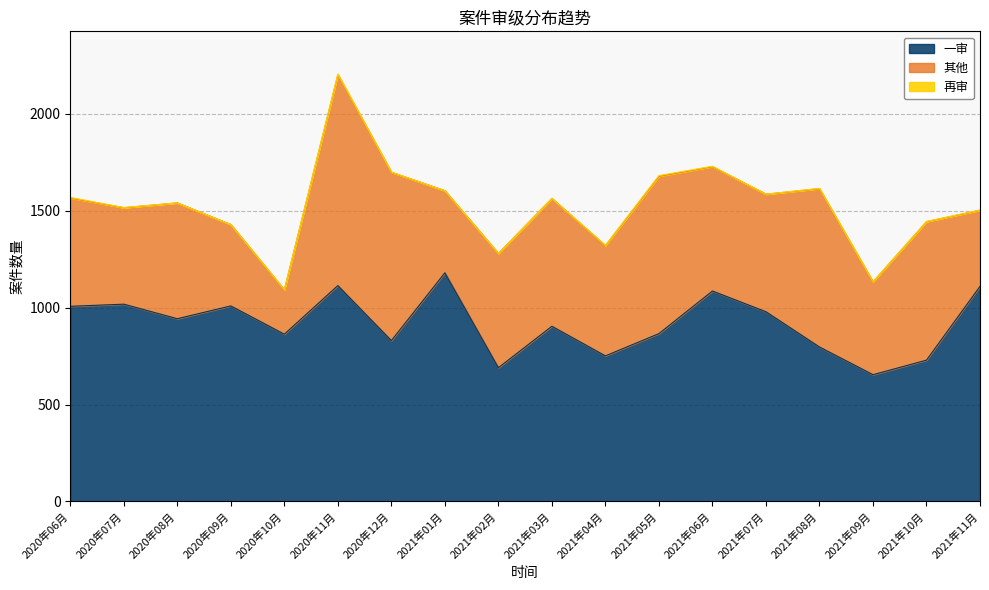

Does the chart have visible grid lines?

Yes